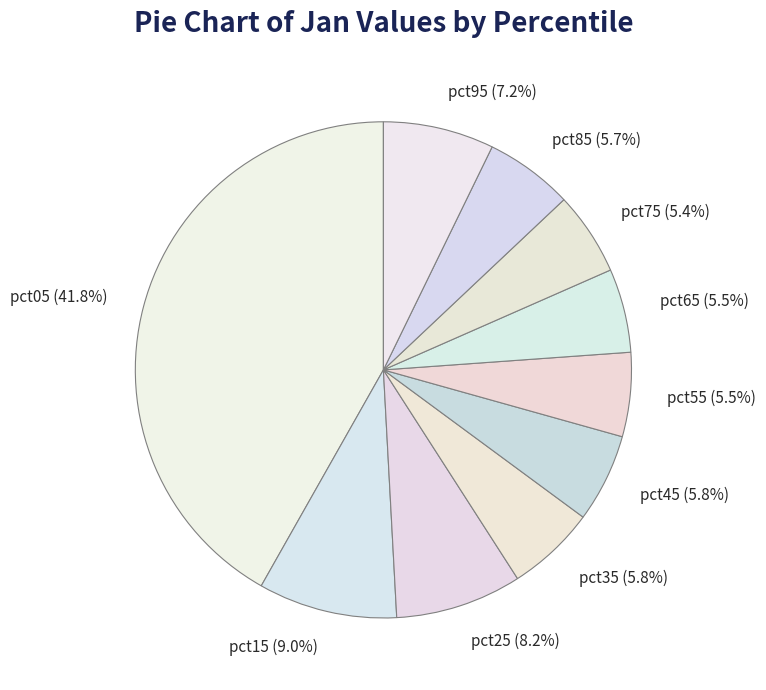

Which has a higher value, pct95 or pct25?

pct25